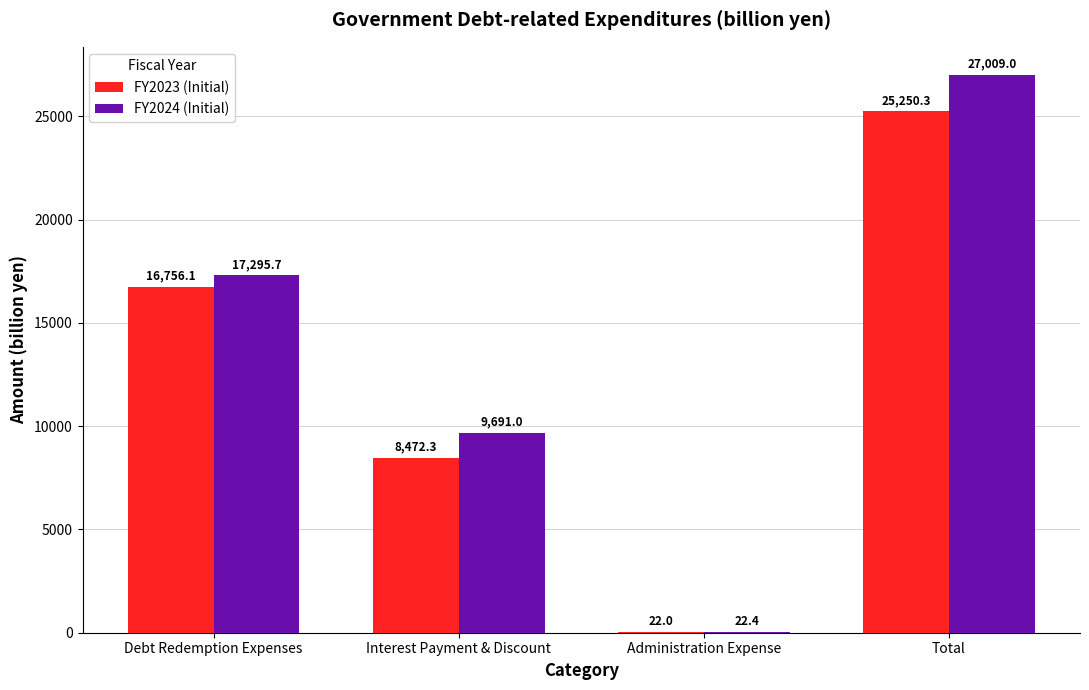

True or false: FY2024 (Initial) has a value of 22.4 at Administration Expense.

True